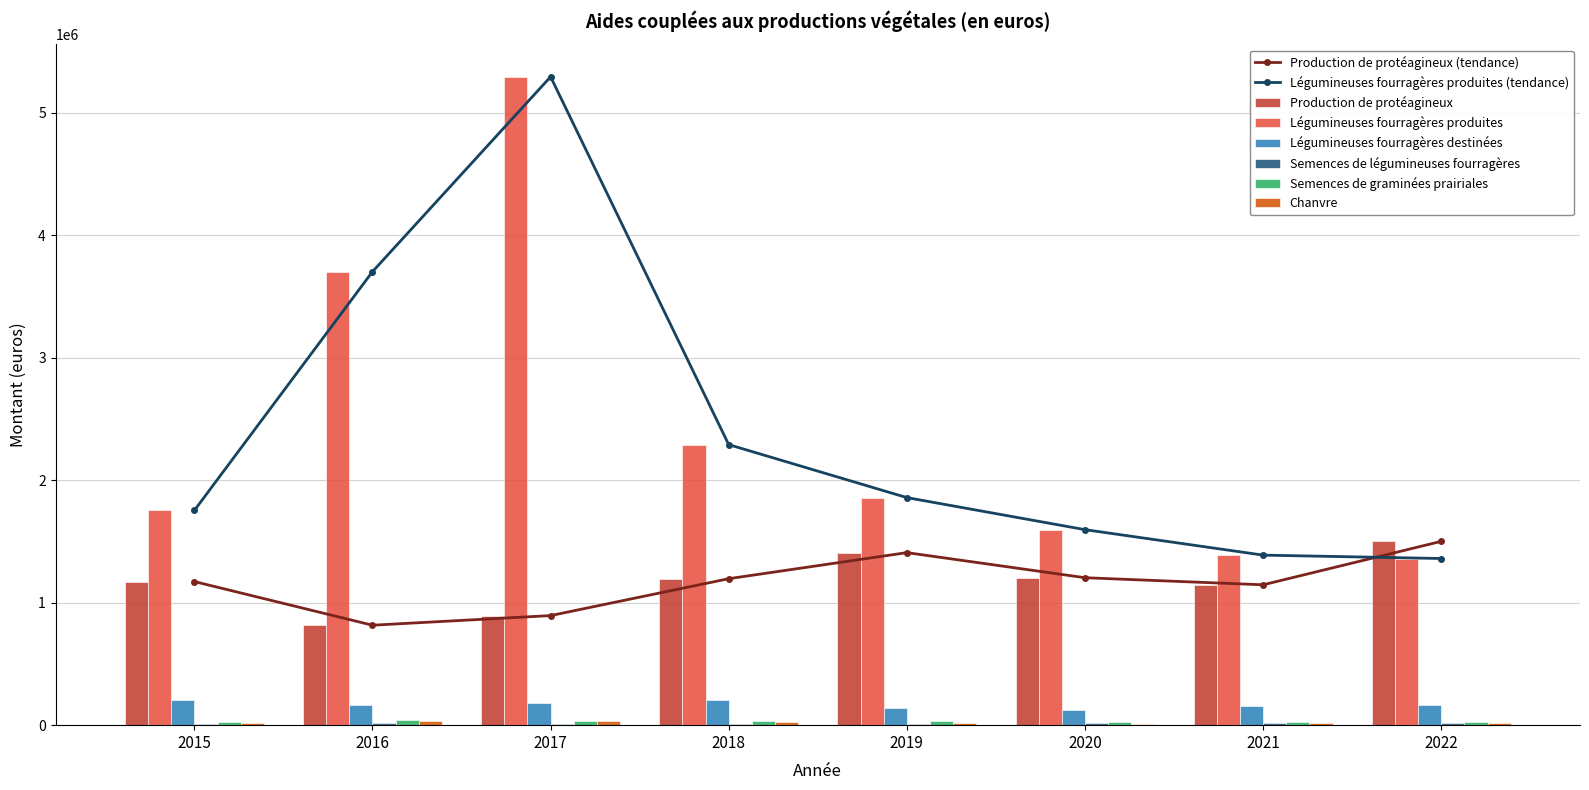

How many values in the Chanvre series exceed 19065?

4